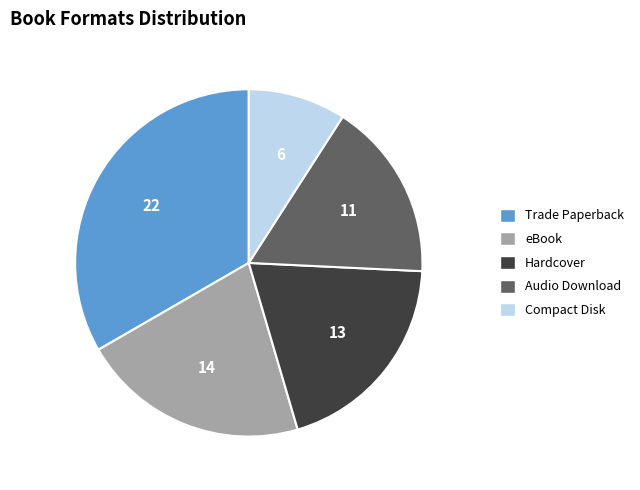

Between Compact Disk and Trade Paperback, which is larger?

Trade Paperback